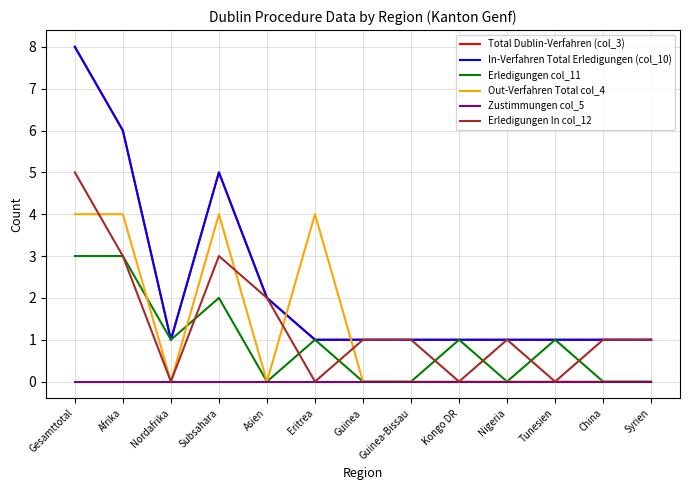

True or false: Erledigungen In col_12 and Zustimmungen col_5 intersect in this chart.

False